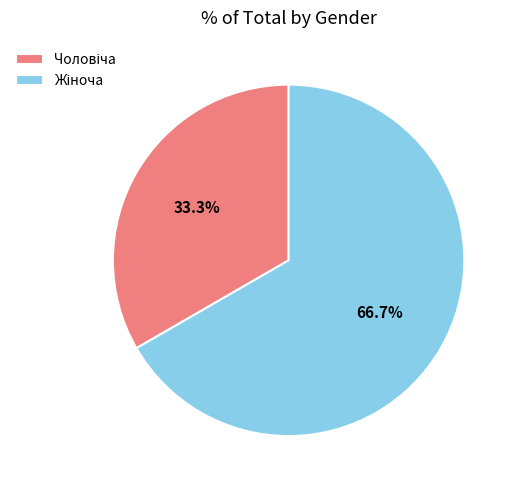

Is there any slice that represents more than half of the pie?

Yes